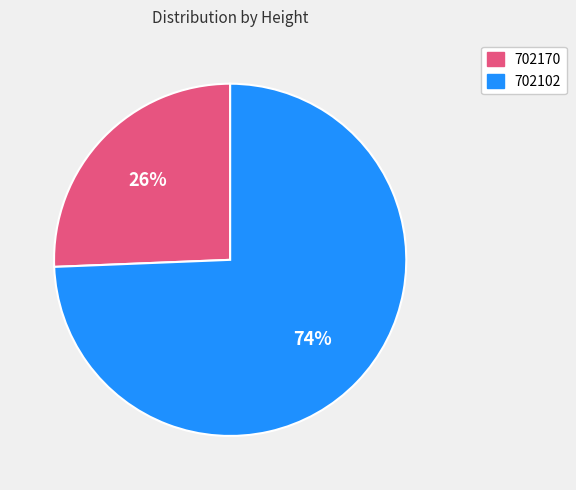

To the nearest percent, what is the average slice percentage?

50%